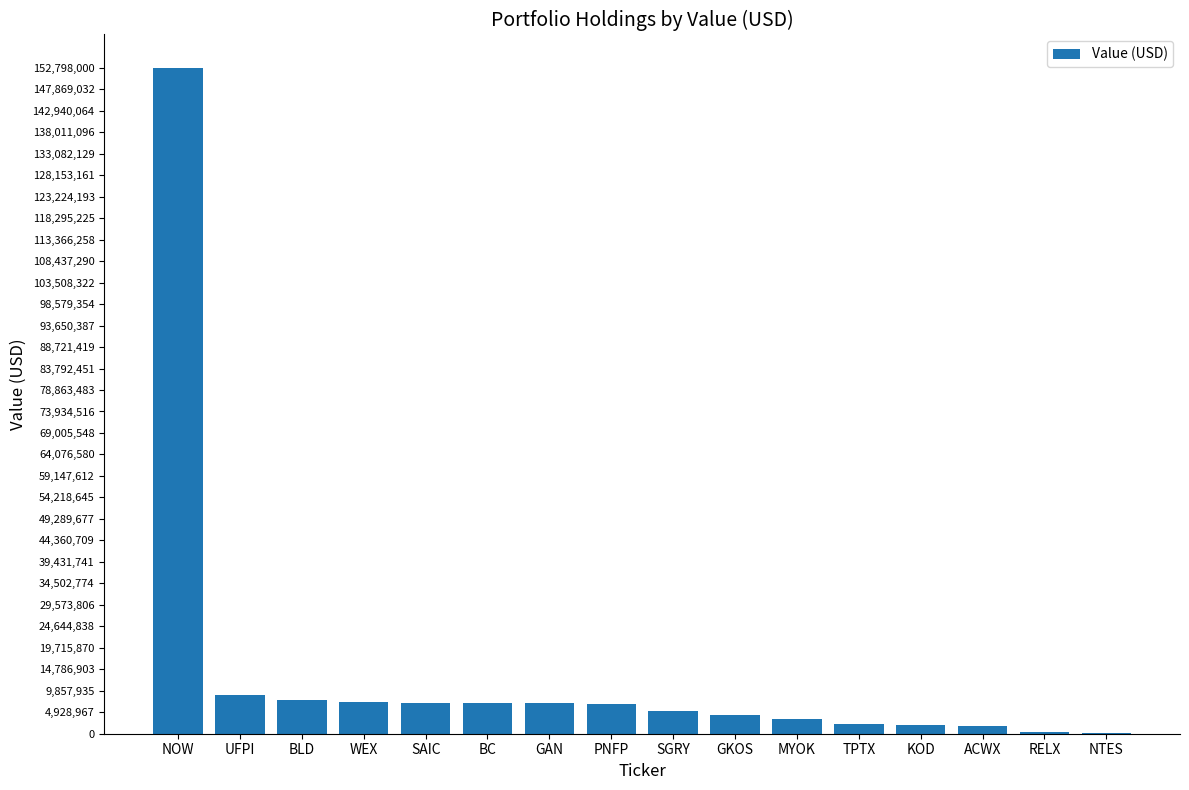

How many series are shown in this chart?

1